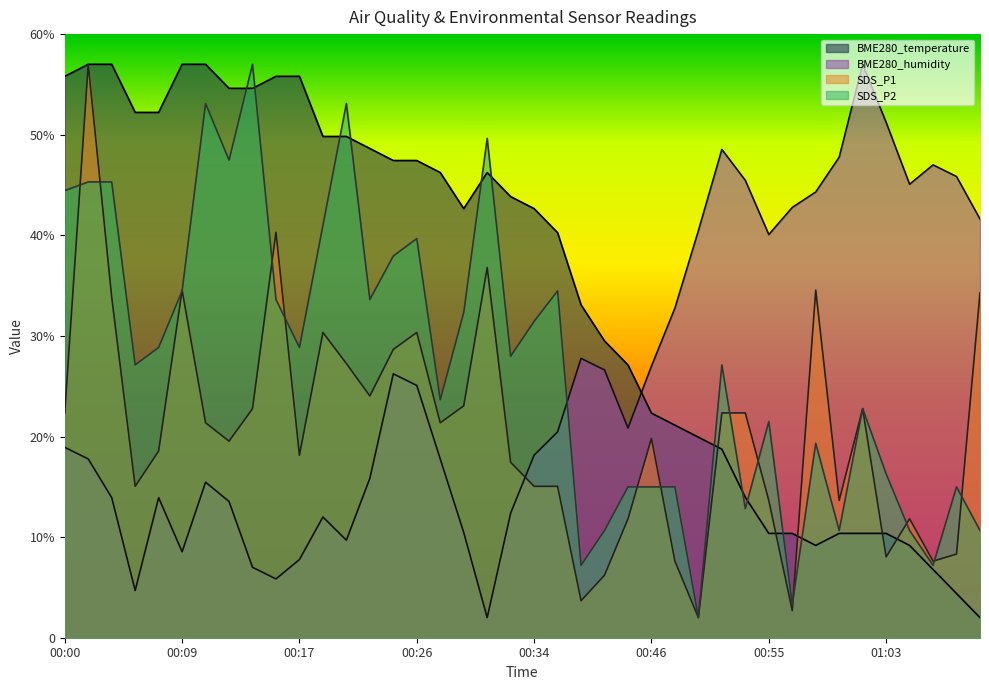

Count the number of categories in the chart.

40